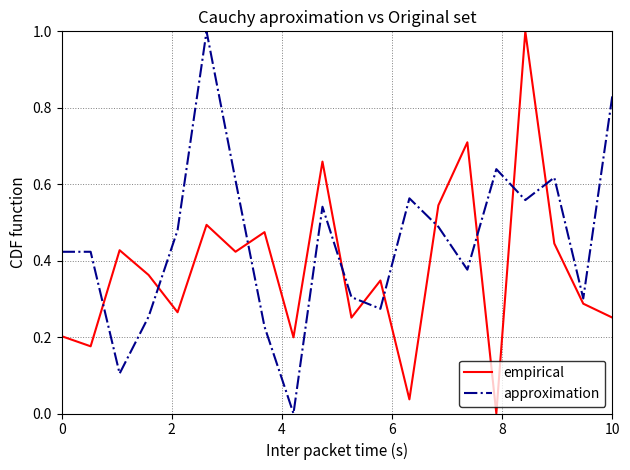

What is the greatest value displayed?

1.0